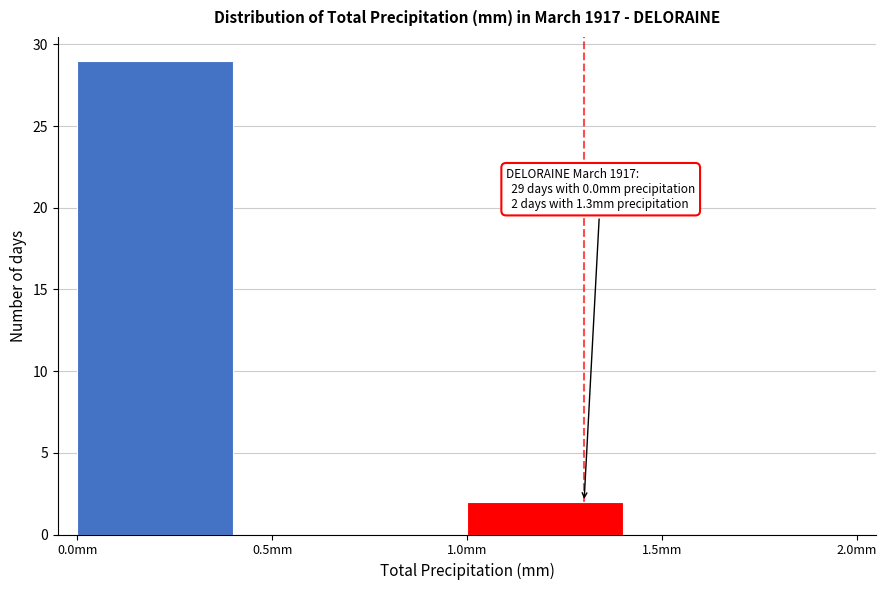

Reading left to right, list all the values displayed in this chart.

0.0mm=29	0.5mm=0	1.0mm=2	1.5mm=0